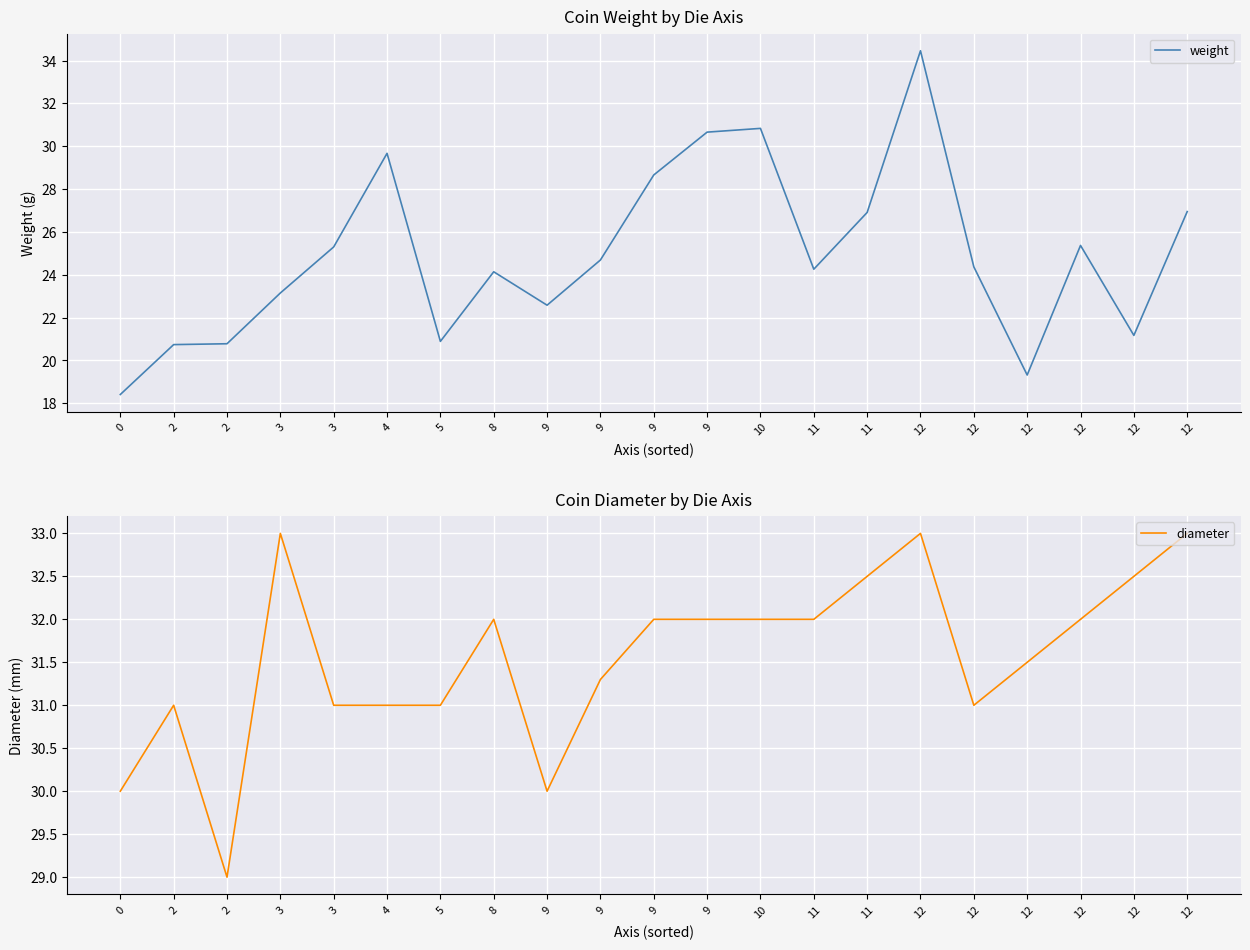

Between 9 and 12, which is larger?

9